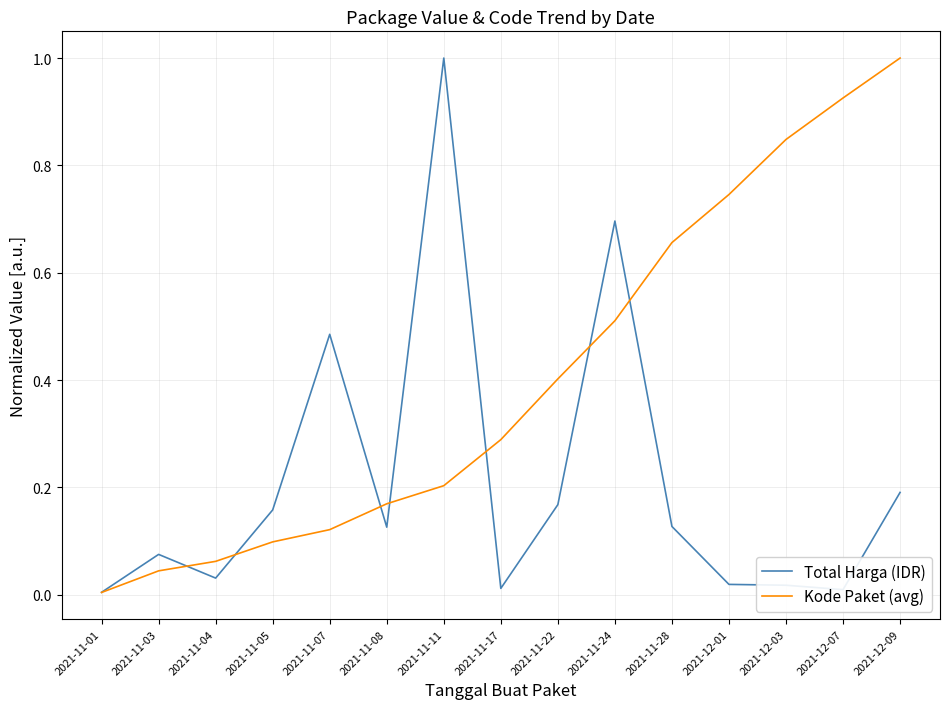

What is the total value across all series at 2021-11-07?

0.6